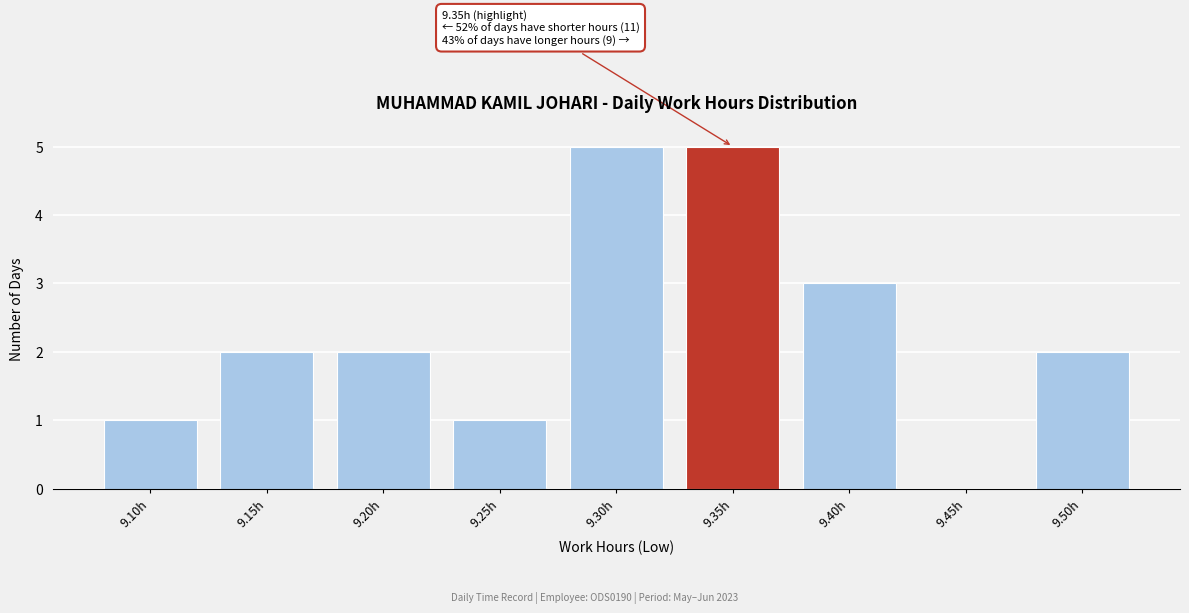

Reading right to left, list all the values displayed in this chart.

9.50h=2	9.45h=0	9.40h=3	9.35h=5	9.30h=5	9.25h=1	9.20h=2	9.15h=2	9.10h=1